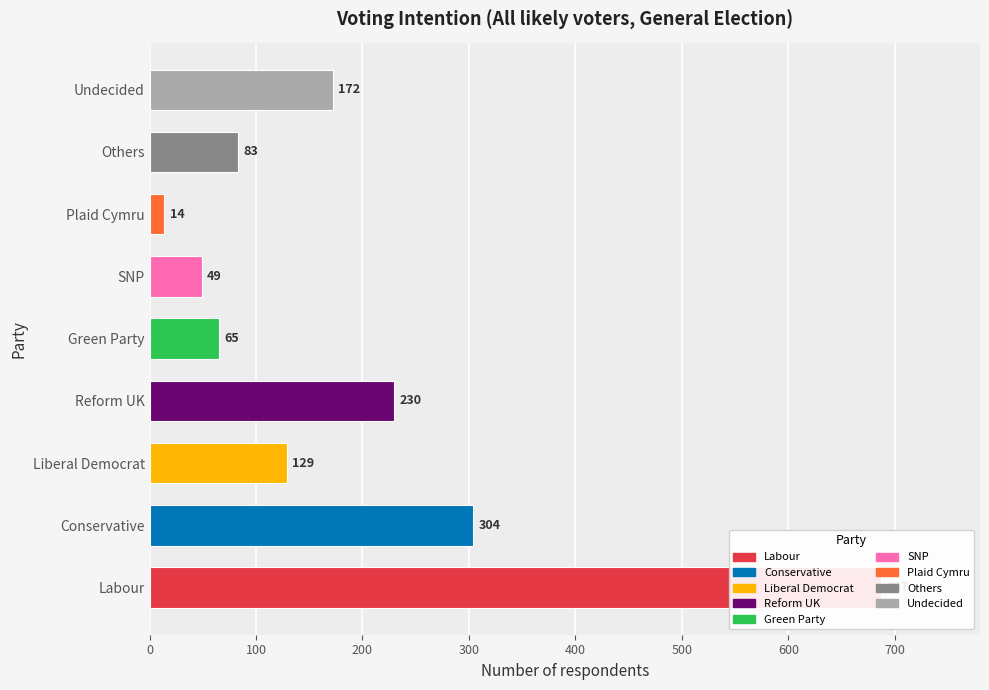

At which category is the sum across all series the highest?

Labour